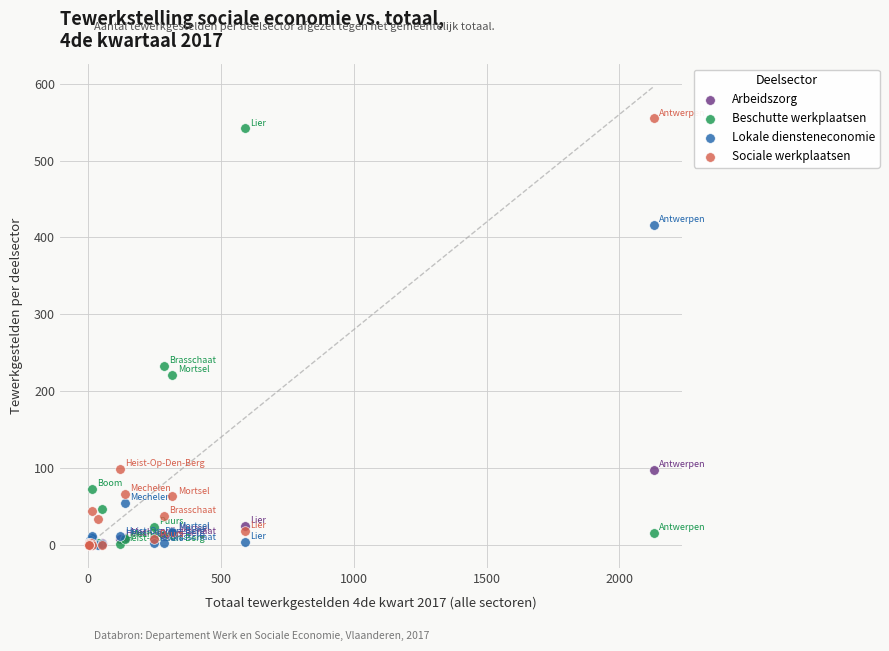

Which series contains the highest Y value?

Sociale werkplaatsen